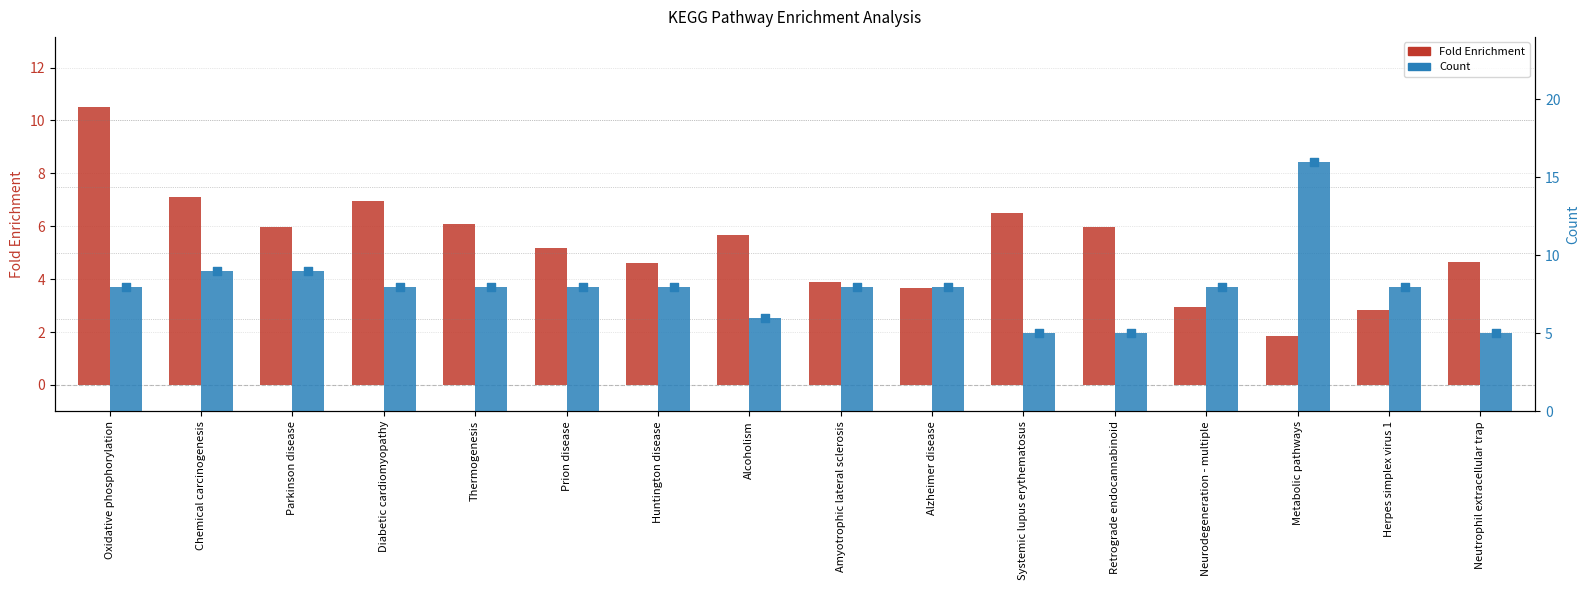

Which series reaches the maximum Y coordinate?

Count